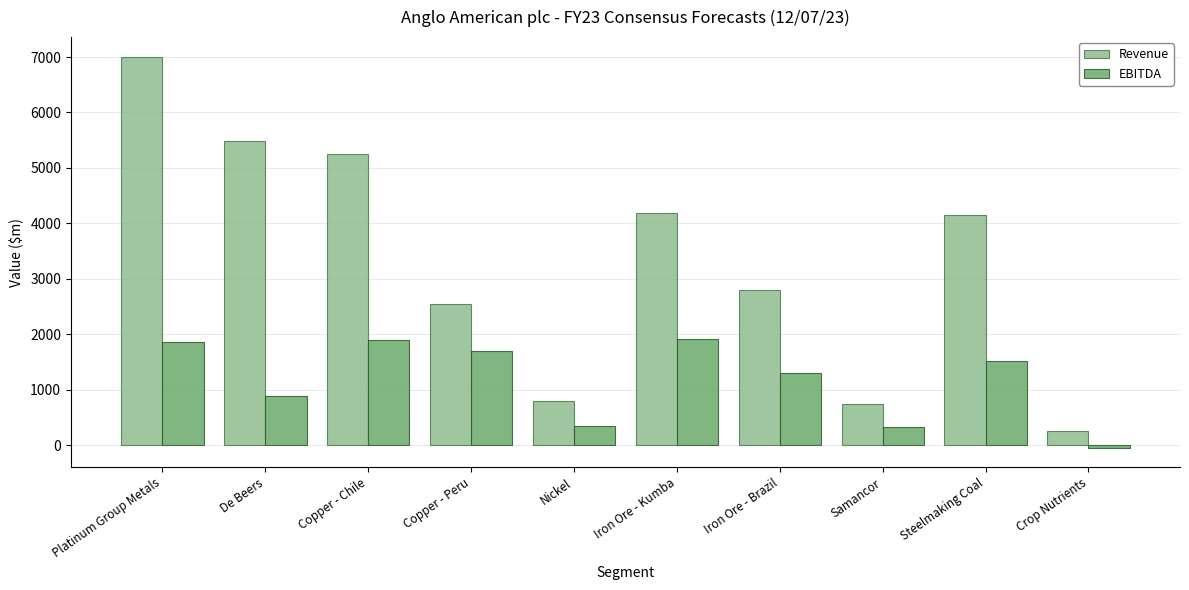

Which series has the largest total across all categories?

Revenue